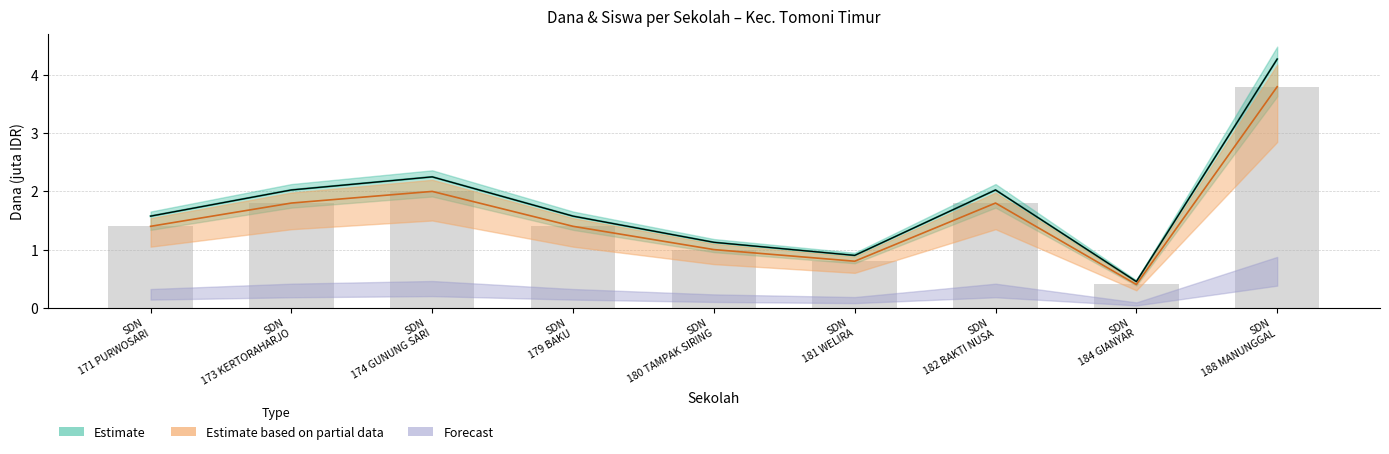

Are the bars horizontal?

No